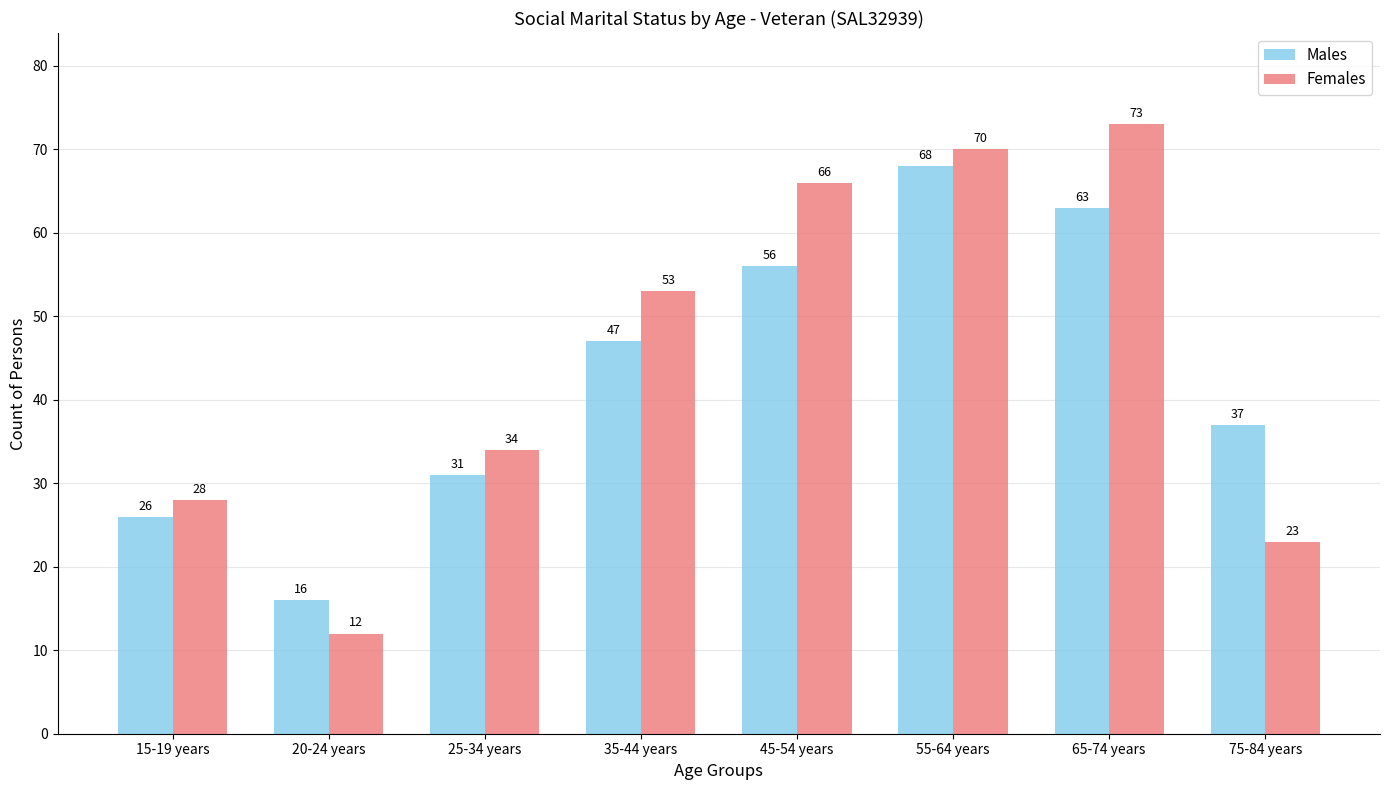

What is the approximate value of Males at 35-44 years?

47